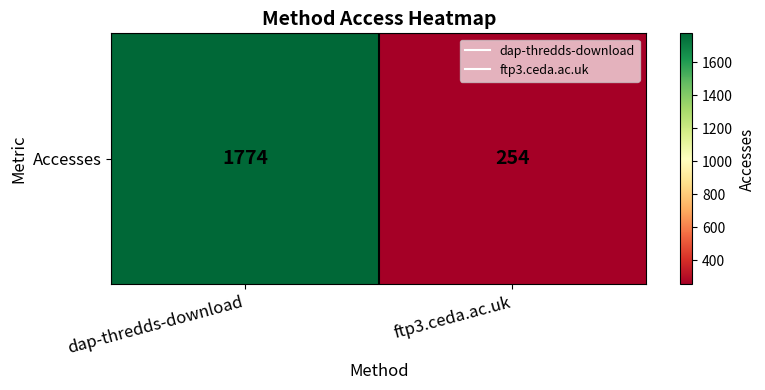

The chart shows a value of 81 at ftp3.ceda.ac.uk. True or false?

False